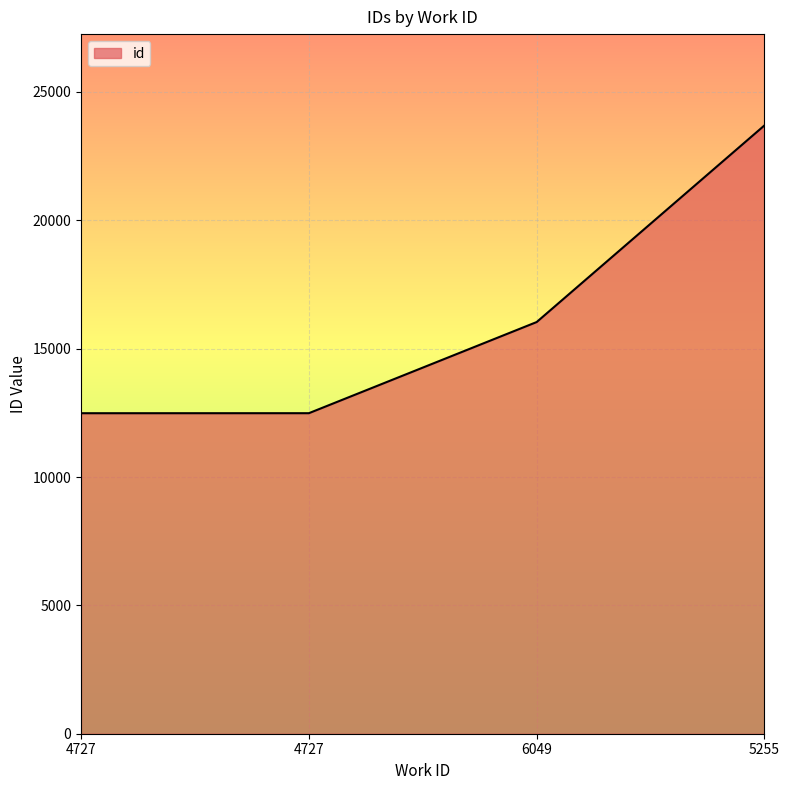

What is the change in value from 4727 to 4727?

+1